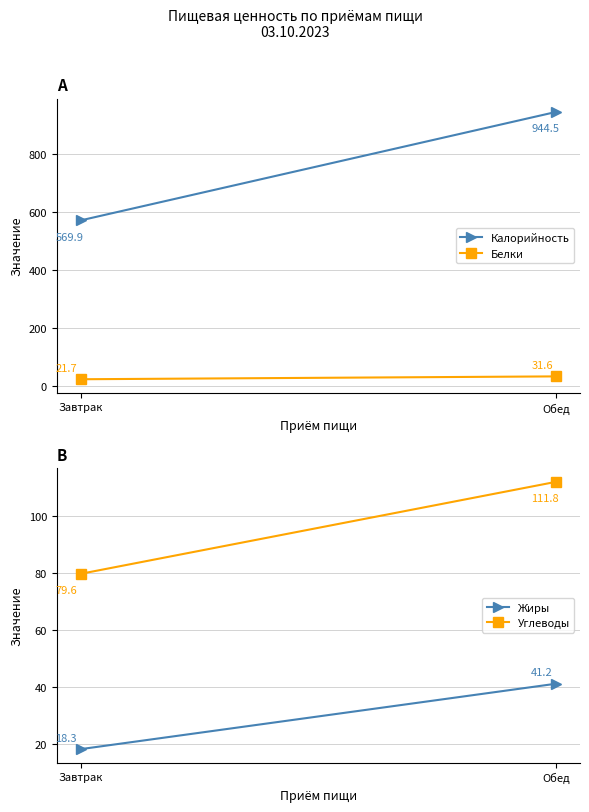

At how many categories does at least one series exceed 271?

2